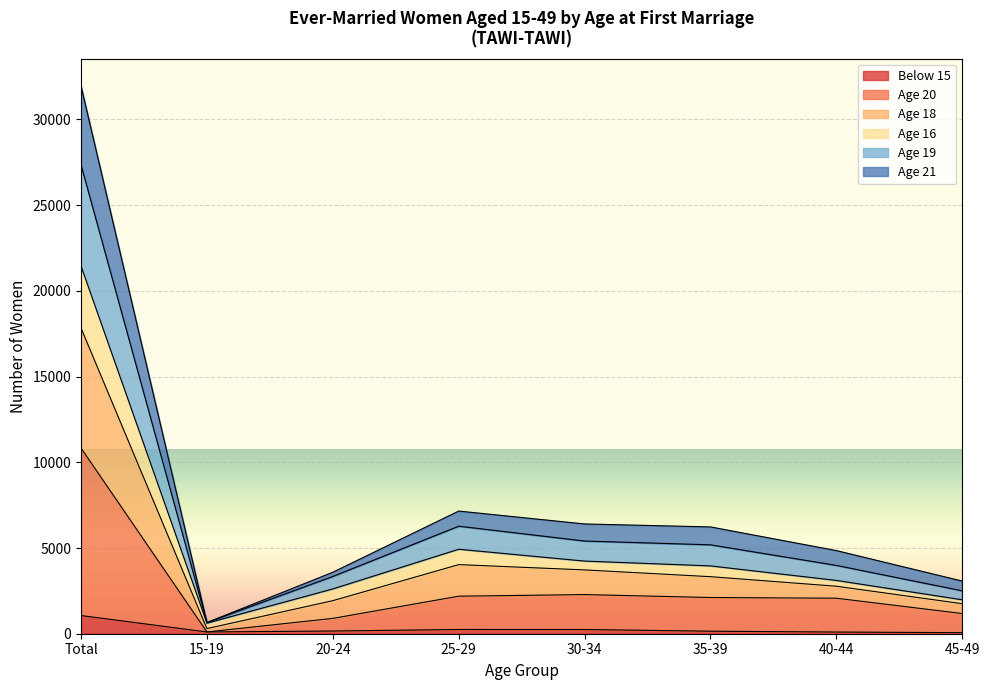

True or false: Below 15 and Age 20 intersect in this chart.

False